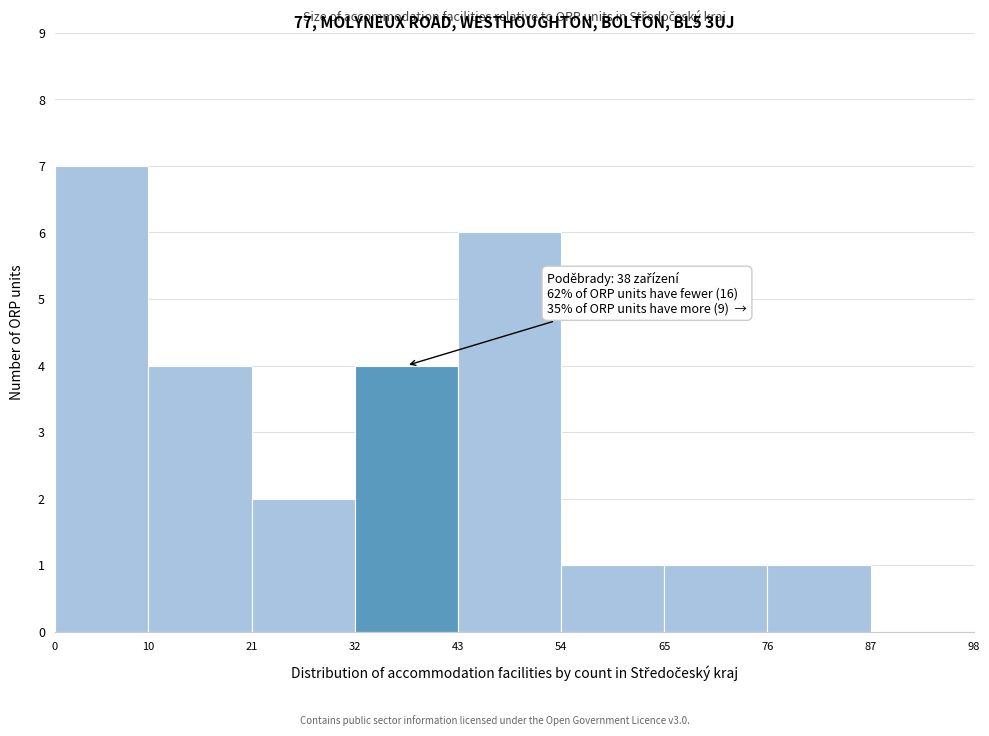

Which range on the x-axis has the tallest bar?

0 to 10